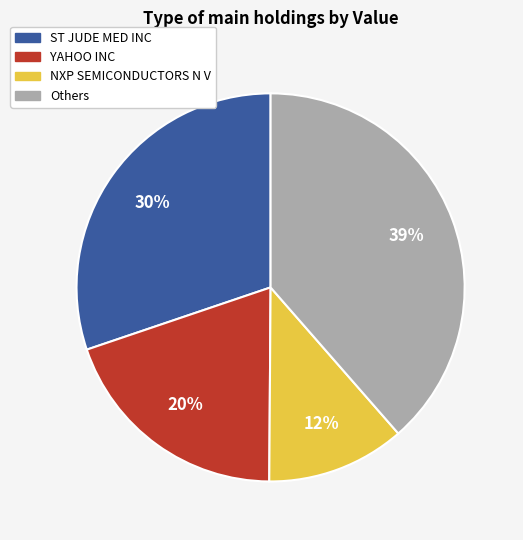

To the nearest percent, what is the difference between the largest and smallest slice percentages?

27%